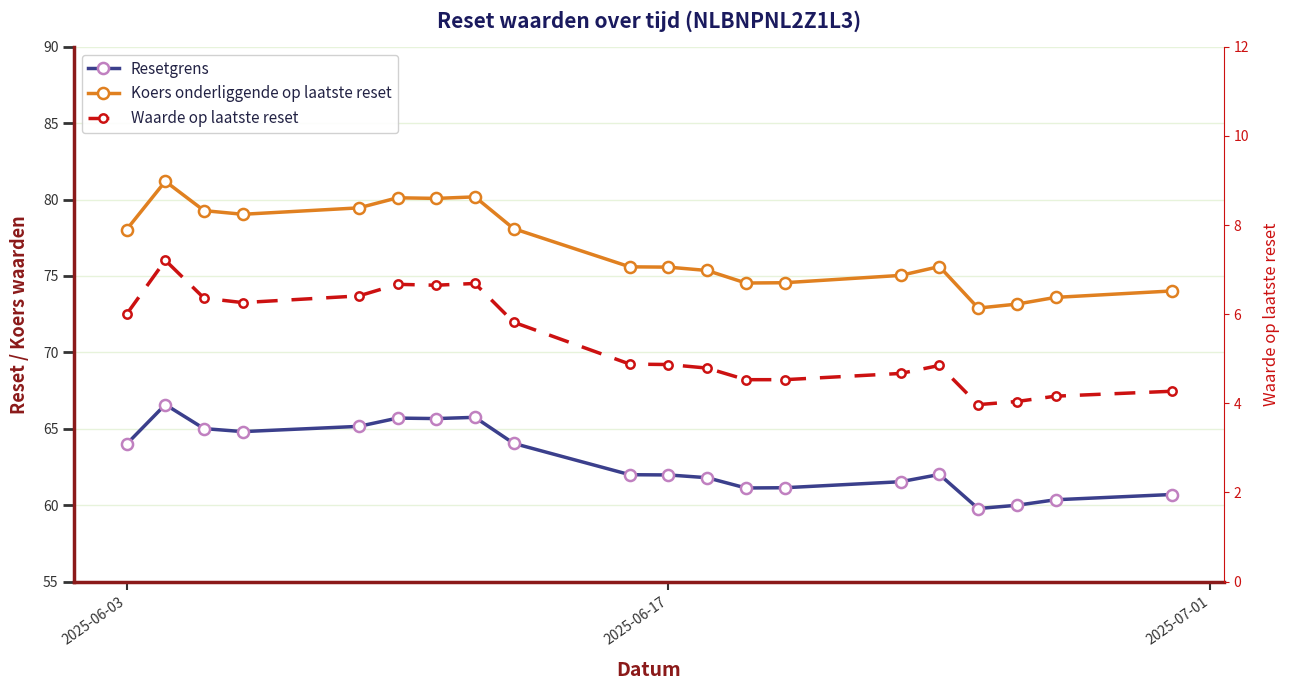

Count the number of data series in this chart.

3